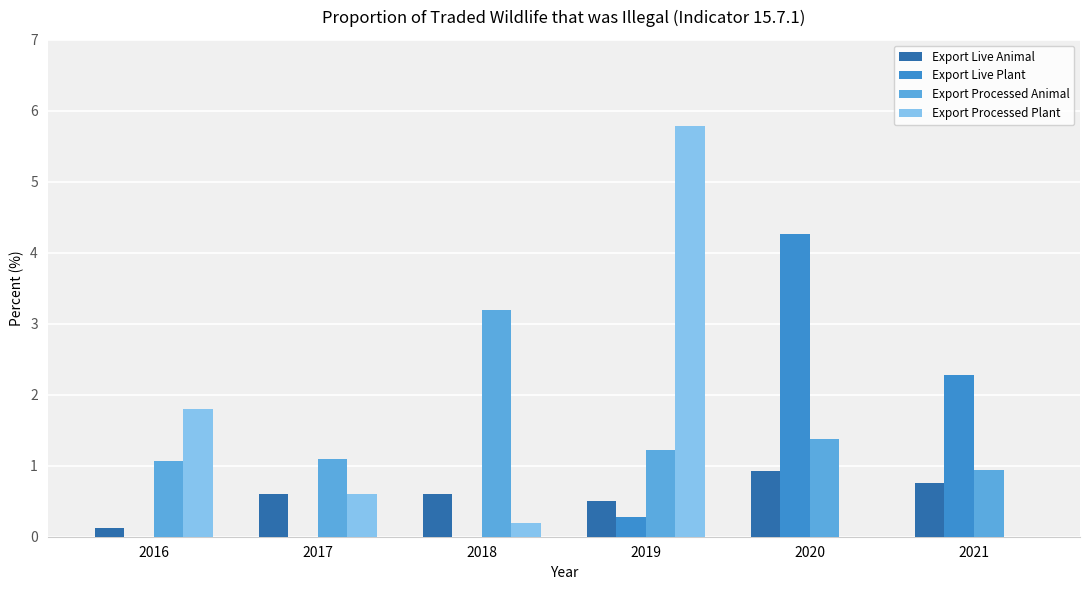

What is the average value of the Export Processed Plant series?

1.4